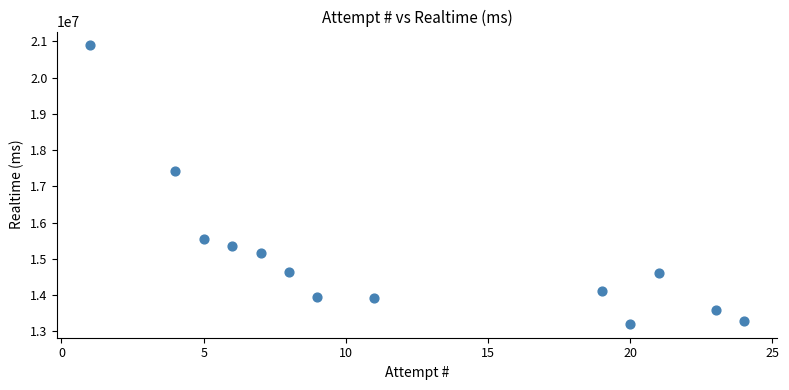

What Y value in the scatter plot is closest to 17046808?

17421228